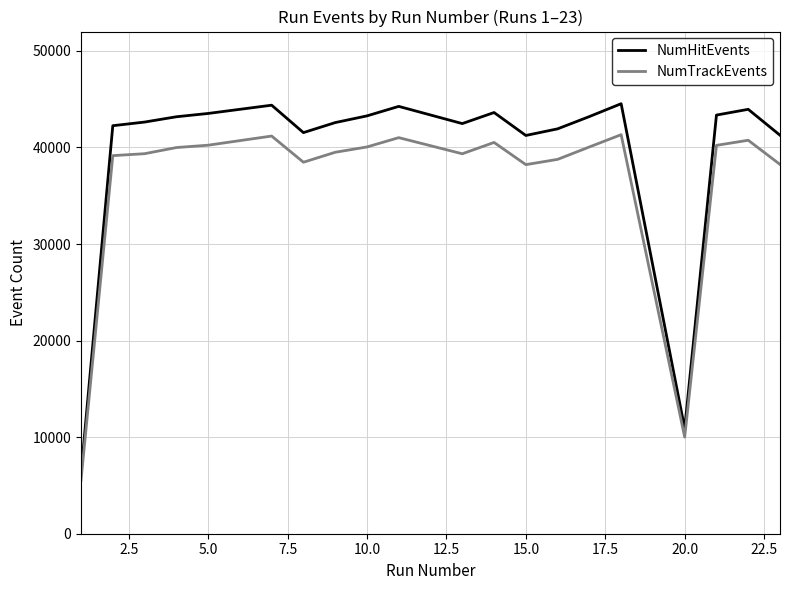

List the series in order of their overall mean, highest first.

NumHitEvents, NumTrackEvents